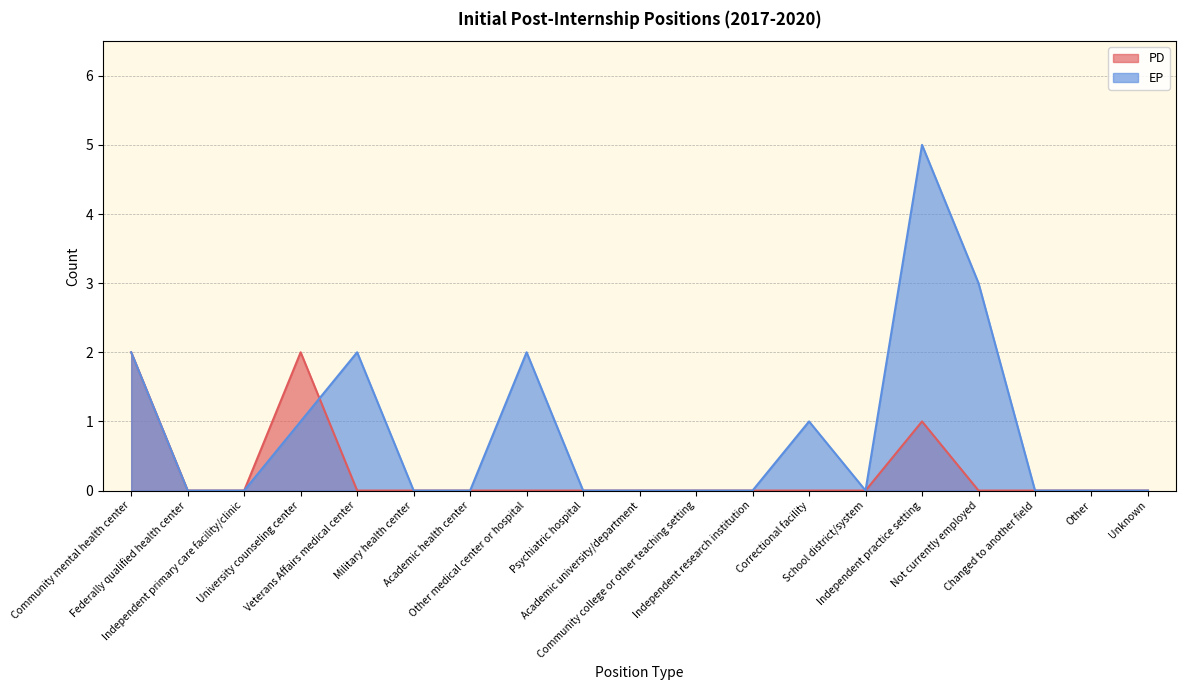

The EP series shows 0 at School district/system. True or false?

True